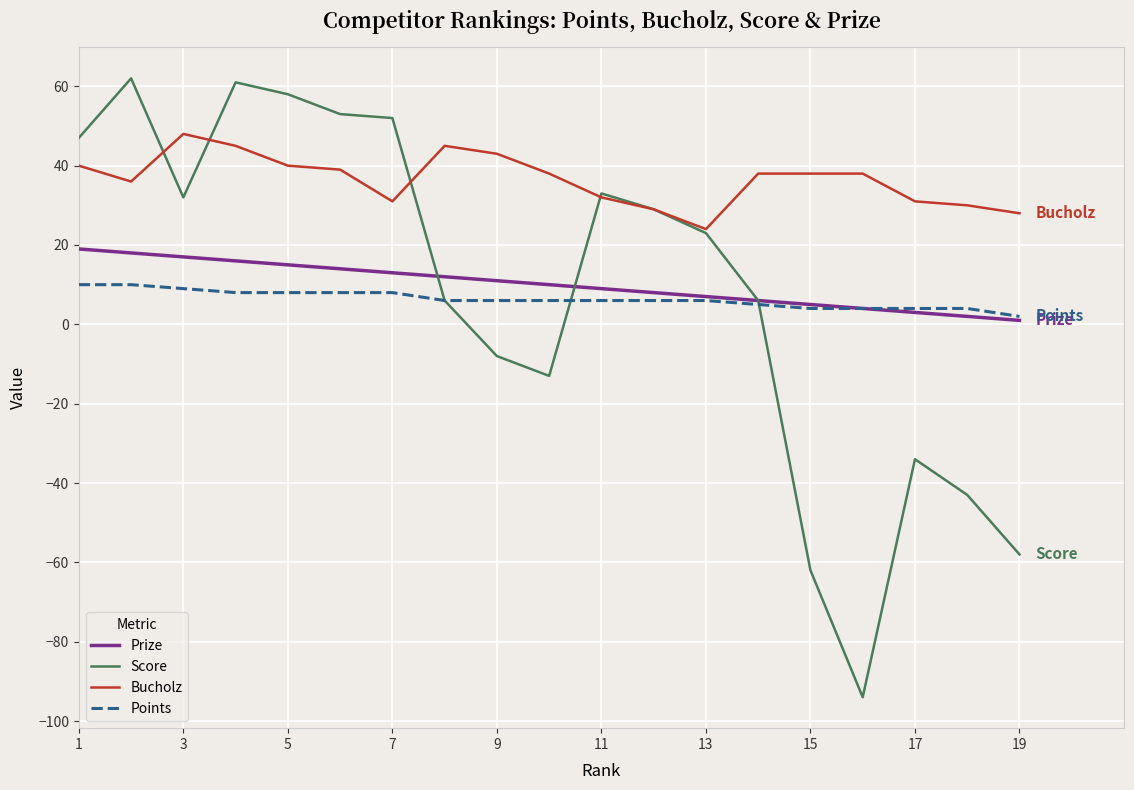

What is the smallest value displayed?

-94